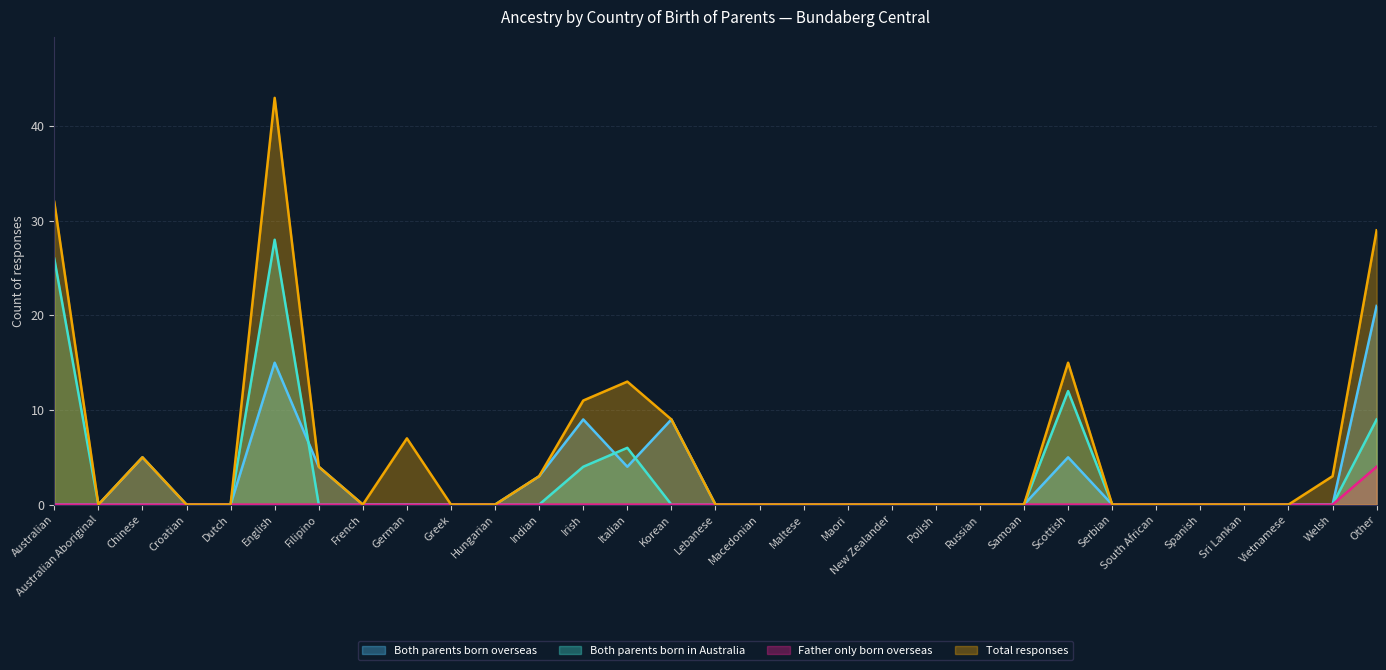

What position from the left is Spanish?

27